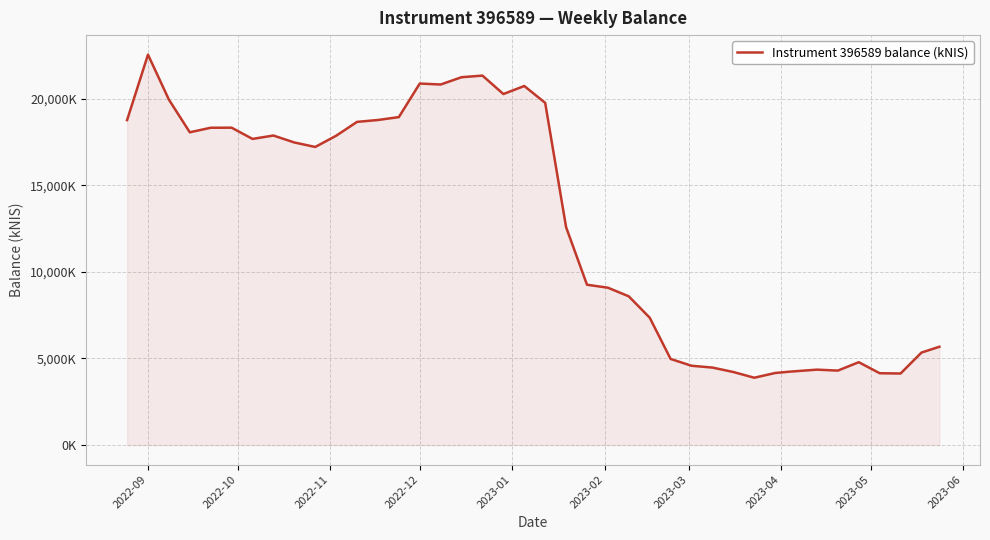

What is the difference between the maximum and minimum values?

18661.2